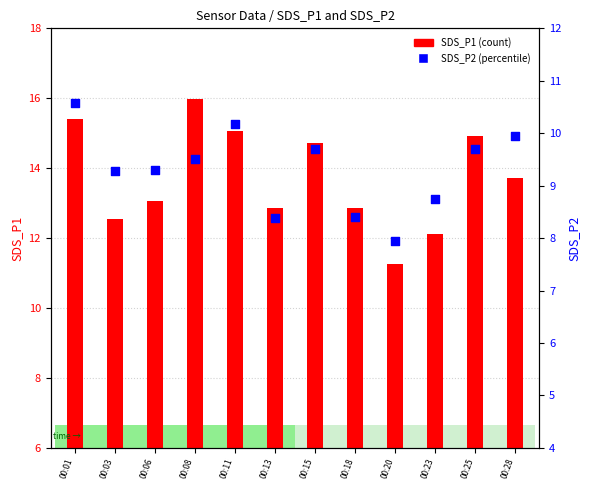

Which series contains the highest Y value?

SDS_P1